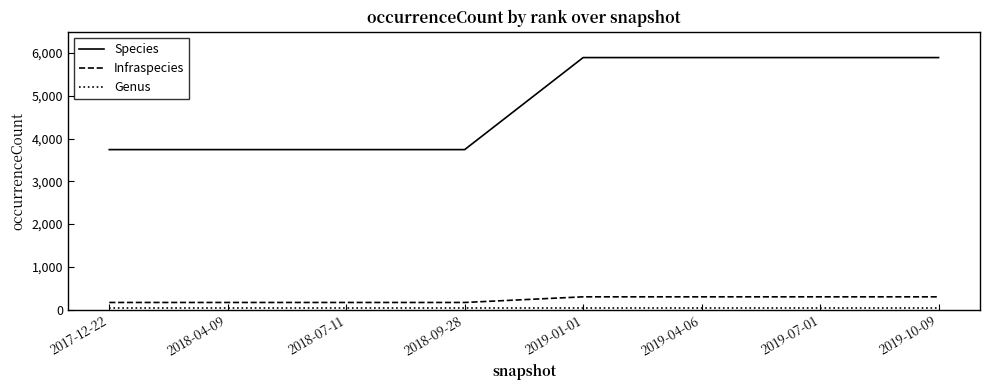

True or false: Infraspecies and Species intersect in this chart.

False